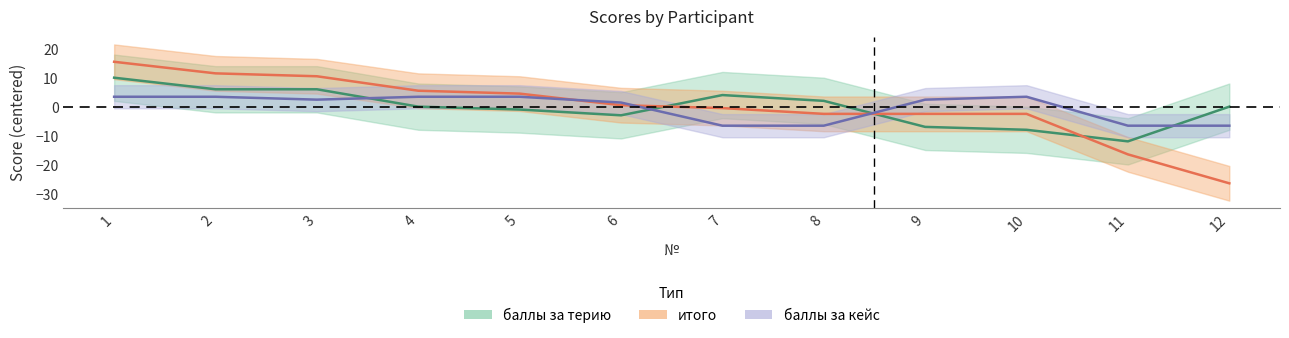

The баллы за кейс series shows 1.4 at 10. True or false?

False